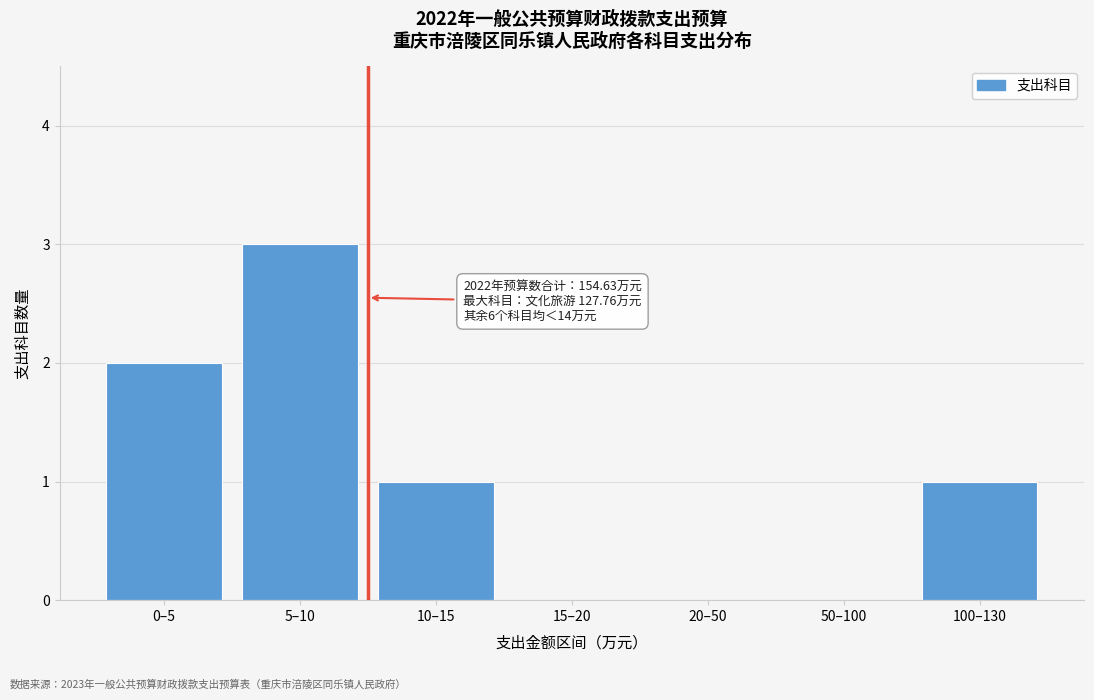

Reading right to left, extract all data points from this chart.

100–130=1	50–100=0	20–50=0	15–20=0	10–15=1	5–10=3	0–5=2